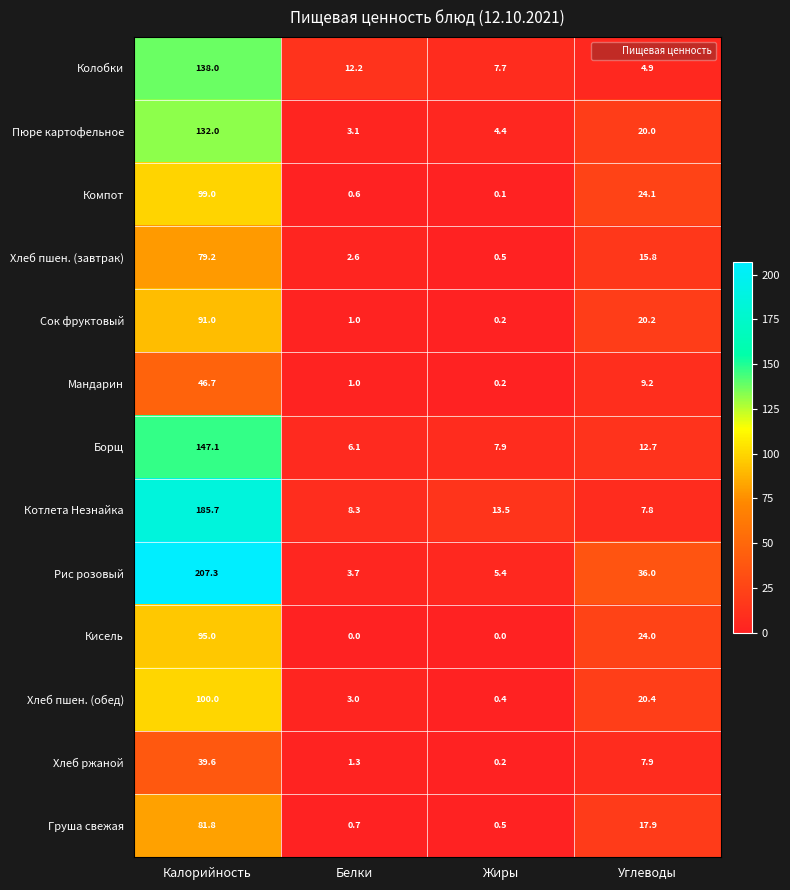

The value of Хлеб пшен. (завтрак) at Жиры is 0.5. True or false?

True